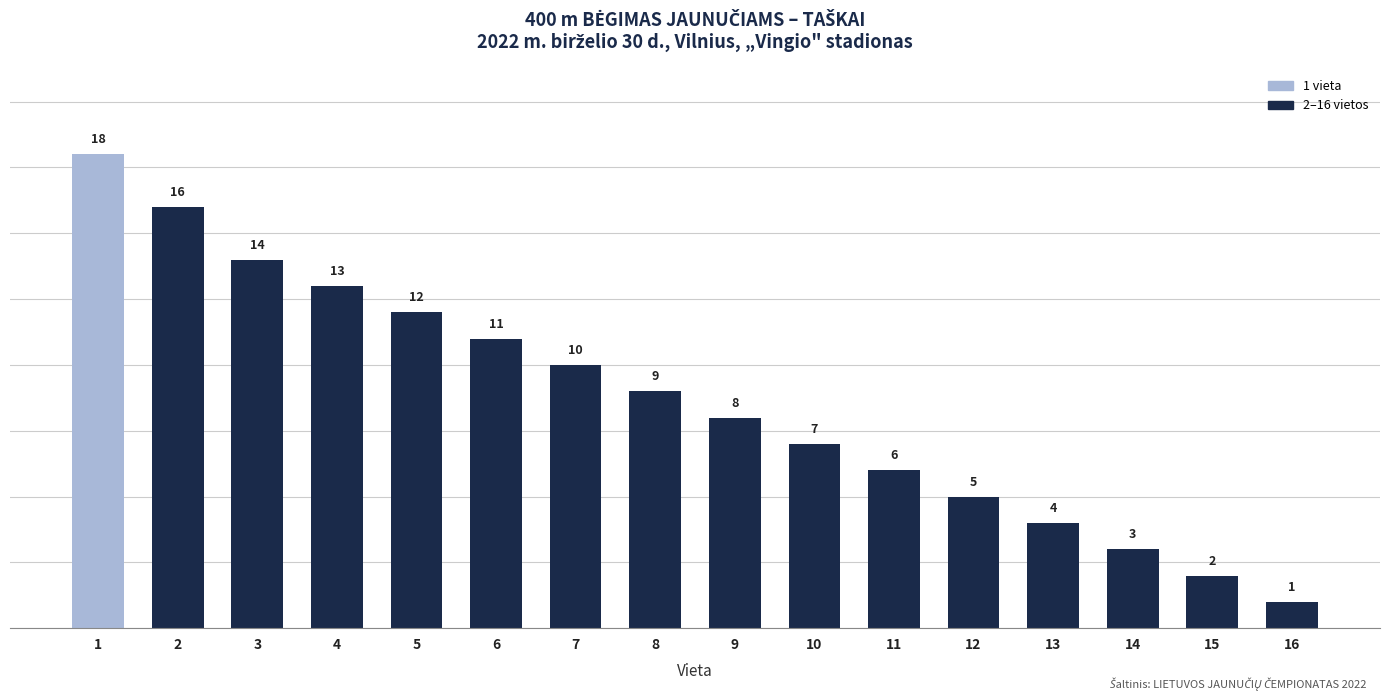

What is the value of the 11th bar from the left?

6